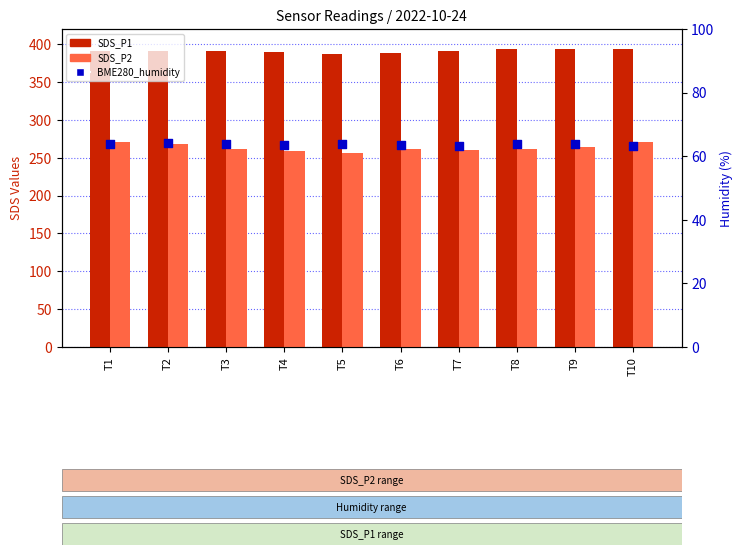

At which category is the sum across all series the highest?

T10